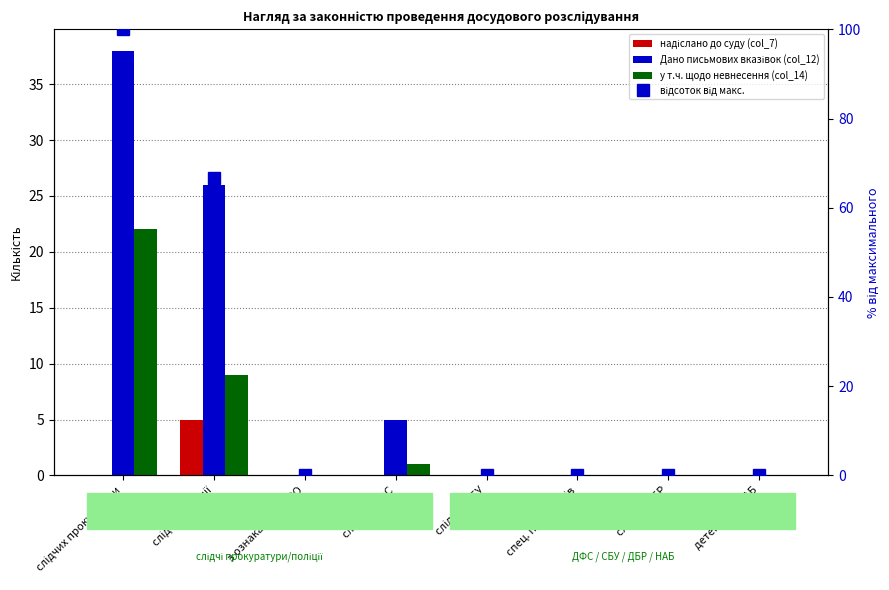

Rank the series at слідчих поліції from highest to lowest value.

відсоток від макс., Дано письмових вказівок (col_12), у т.ч. щодо невнесення (col_14), надіслано до суду (col_7)